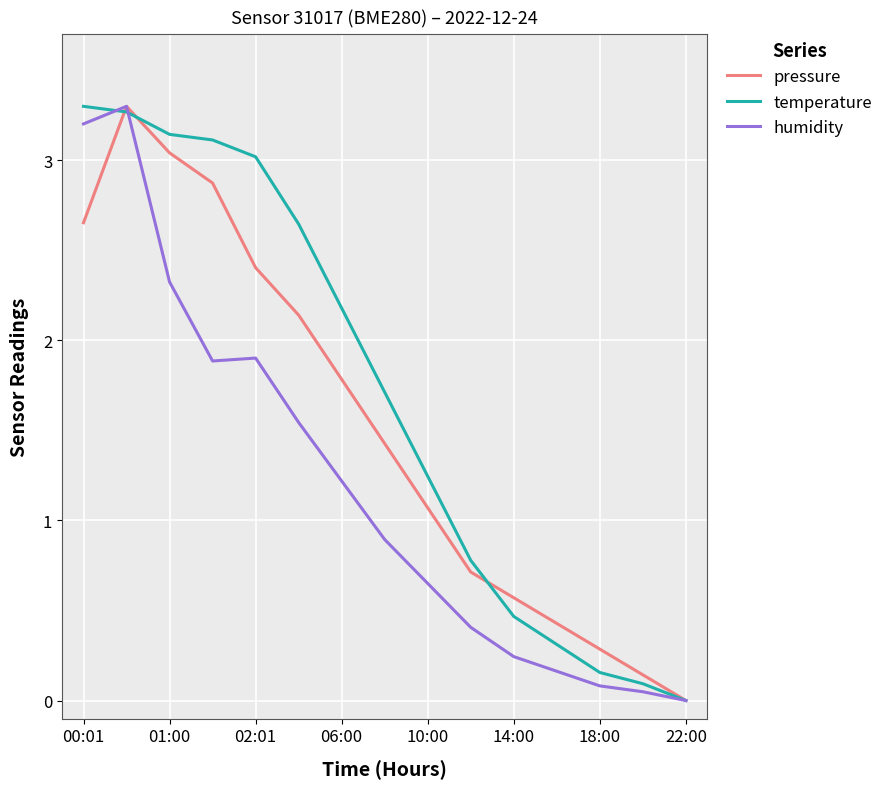

Which series has the largest total across all categories?

temperature